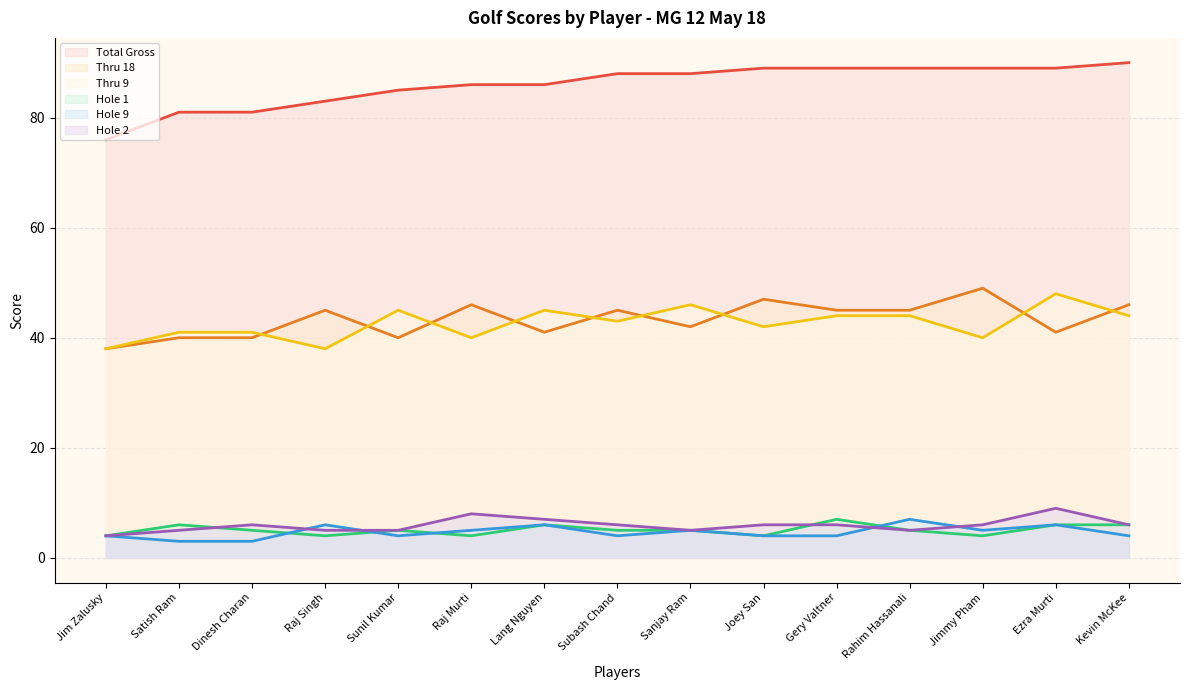

At Rahim Hassanali, list the series in order from largest to smallest.

Total Gross, Thru 18, Thru 9, Hole 9, Hole 1, Hole 2